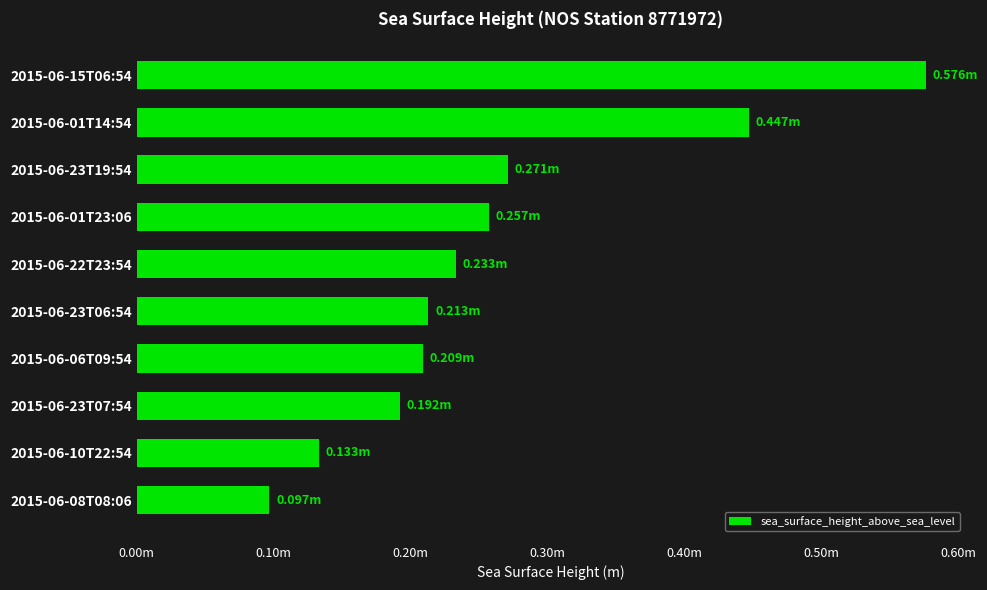

What is the greatest value displayed?

0.6